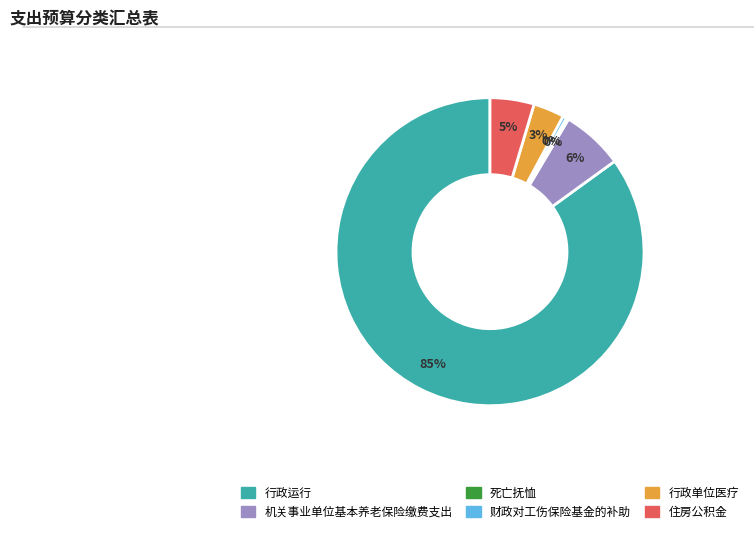

Does 机关事业单位基本养老保险缴费支出 represent more than half of the total?

No